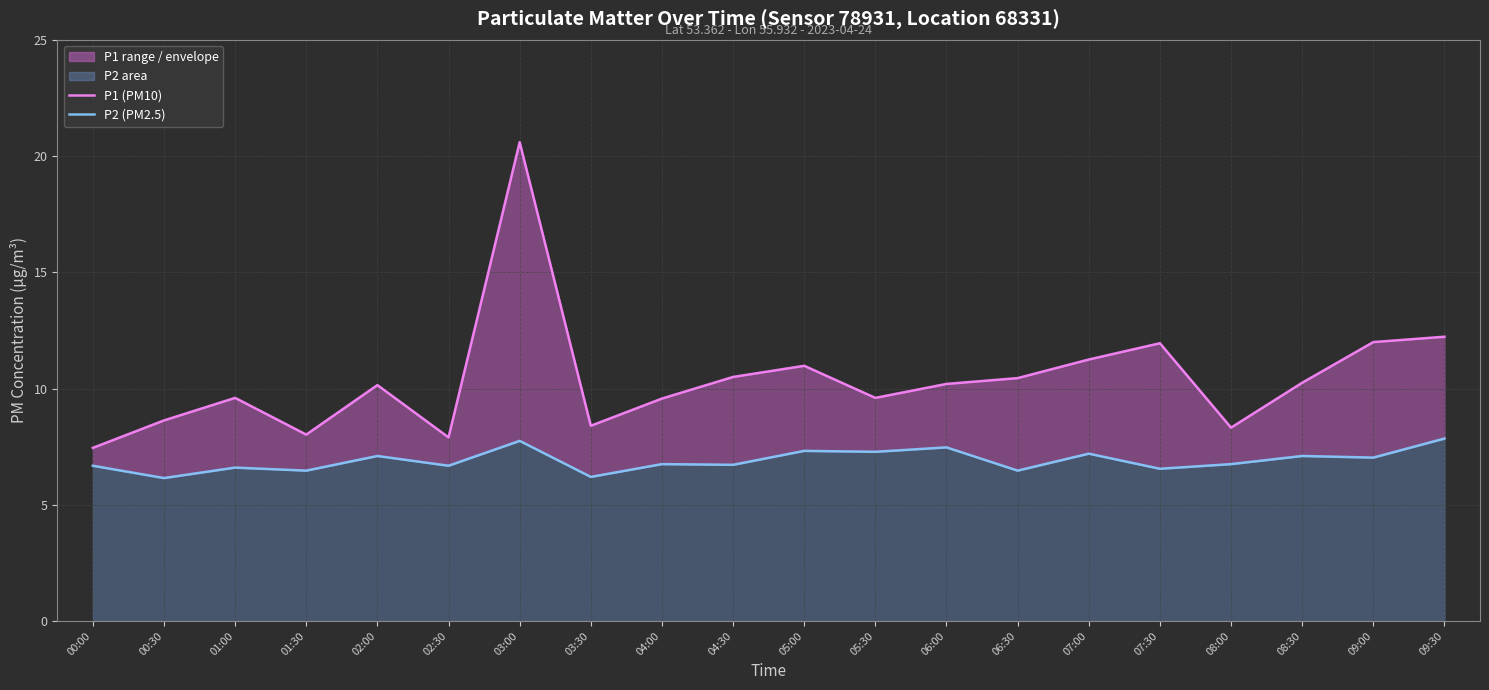

Between 03:30 and 04:30, which series saw the biggest shift?

P1 (PM10)